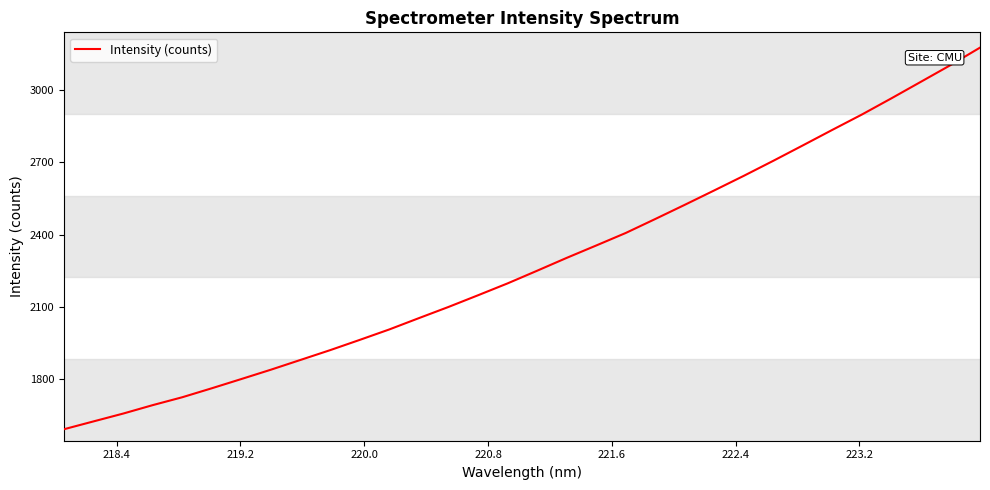

What is the maximum value shown in the chart?

3176.9